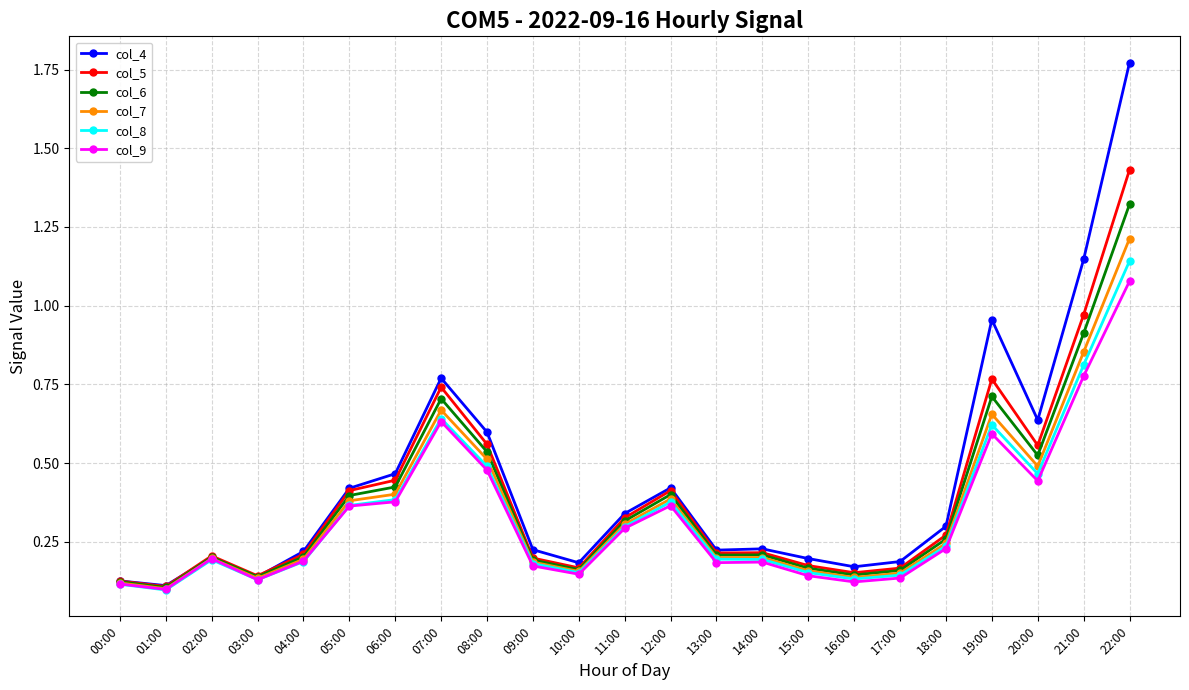

At which category is the sum across all series the highest?

22:00